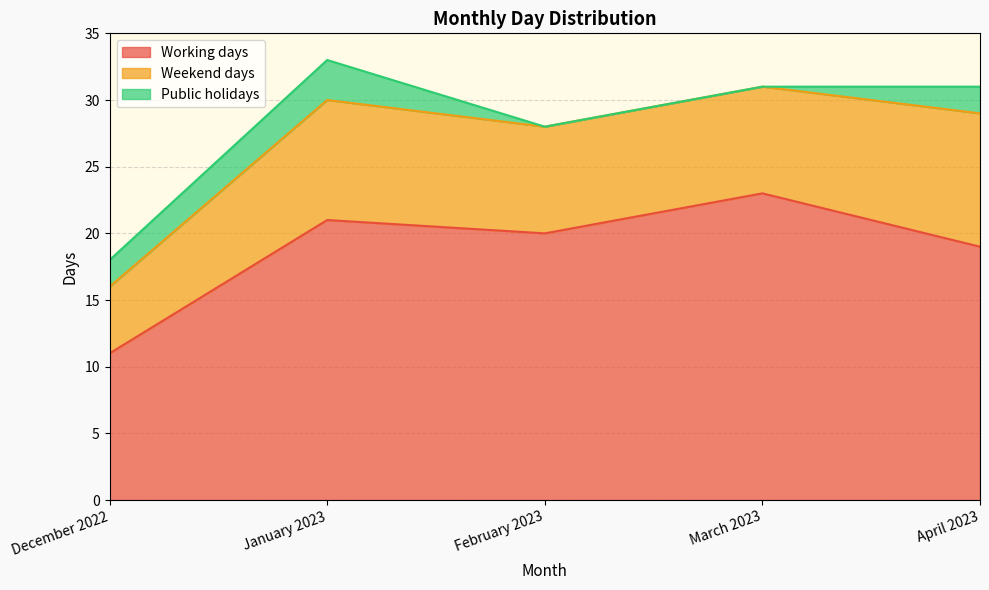

True or false: Working days has more than 2 points higher than both neighbors.

False